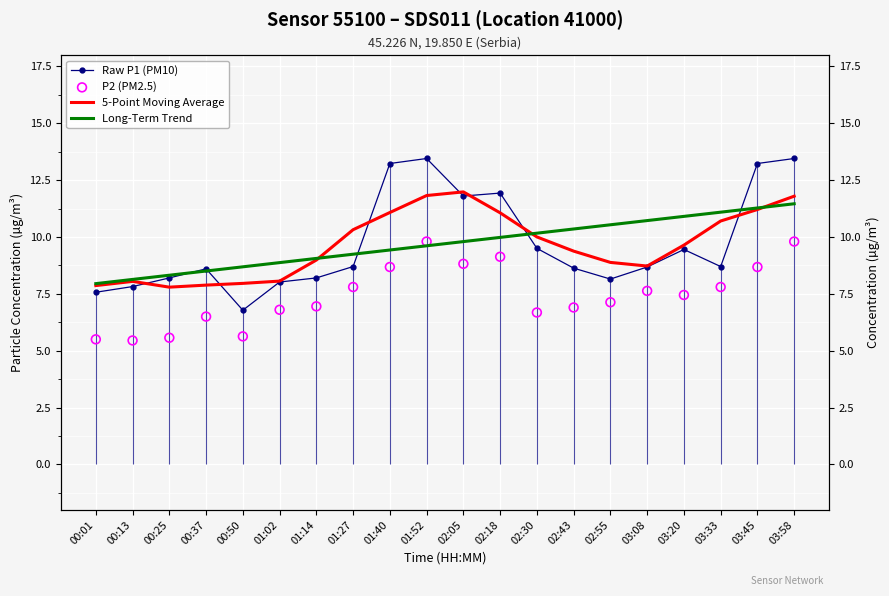

At how many categories does at least one series exceed 10?

13